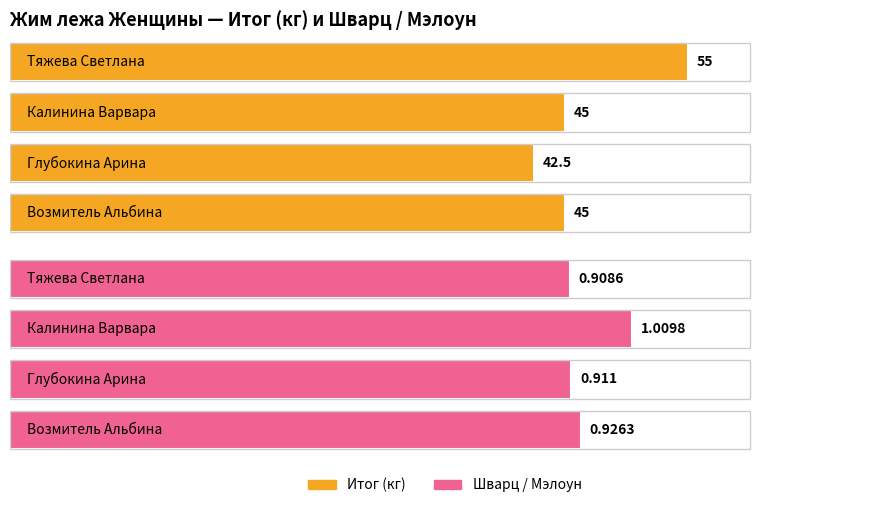

What position from the right is Калинина Варвара?

1